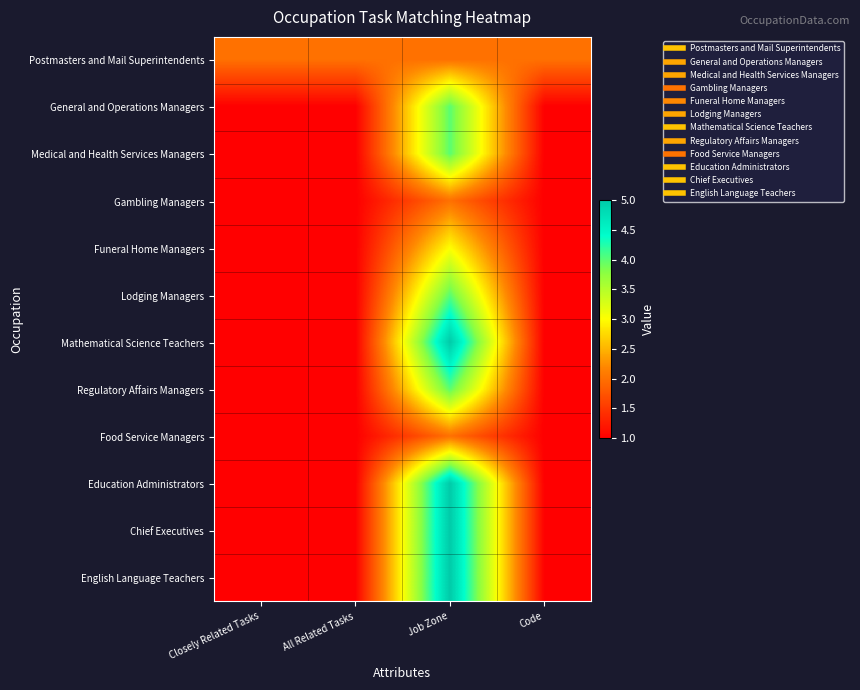

Which label corresponds to the smallest value in the chart?

Closely Related Tasks